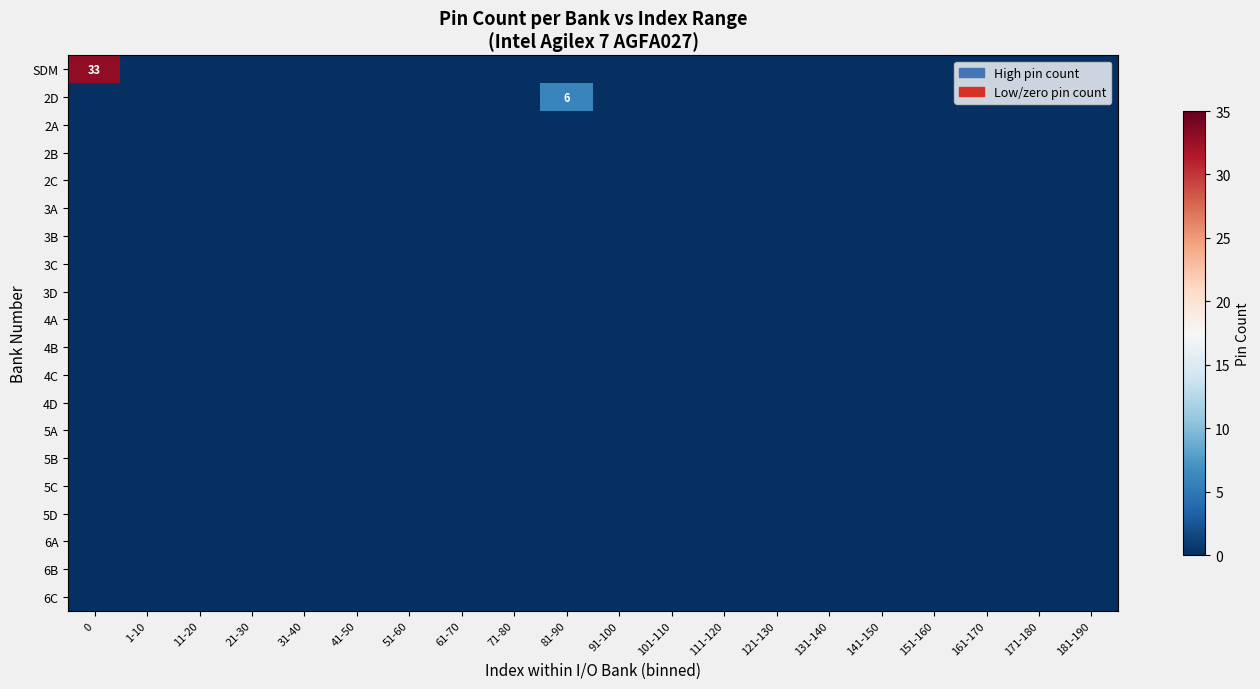

List the labels in order of 2A value, largest first.

0, 1-10, 11-20, 21-30, 31-40, 41-50, 51-60, 61-70, 71-80, 81-90, 91-100, 101-110, 111-120, 121-130, 131-140, 141-150, 151-160, 161-170, 171-180, 181-190